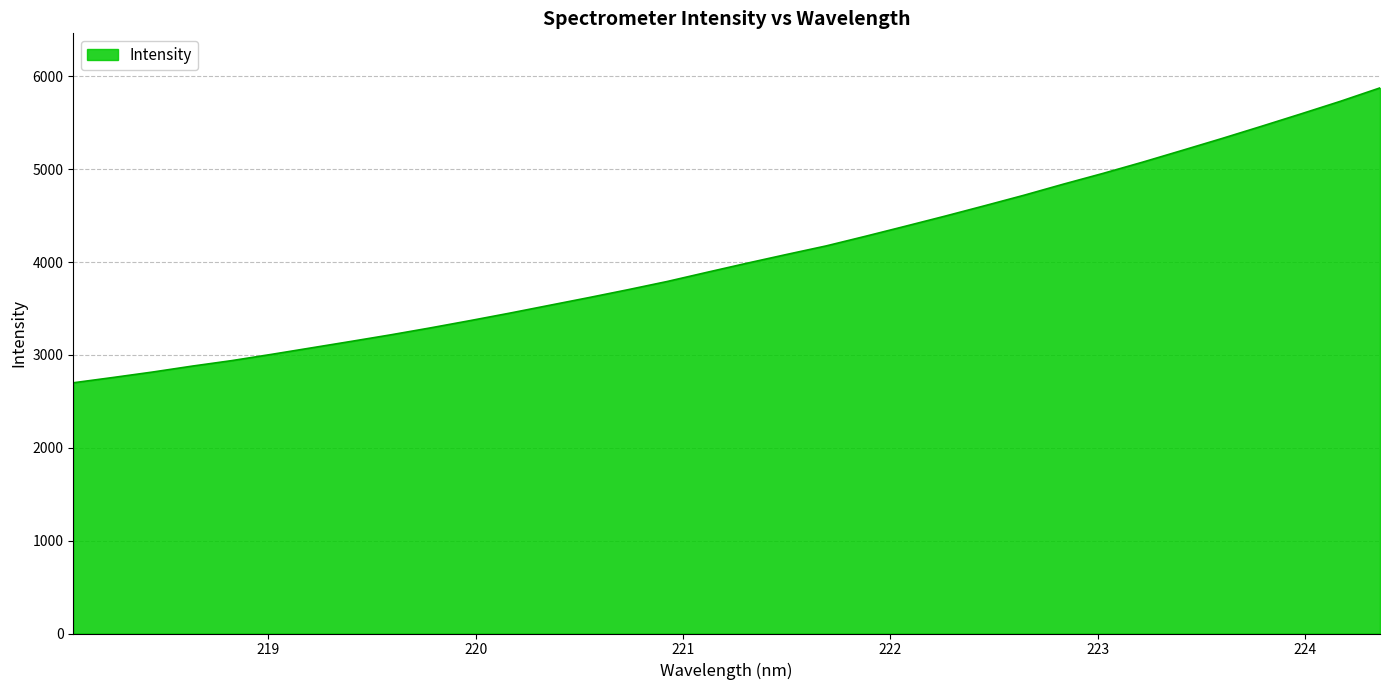

What is the minimum value shown in the chart?

2700.6